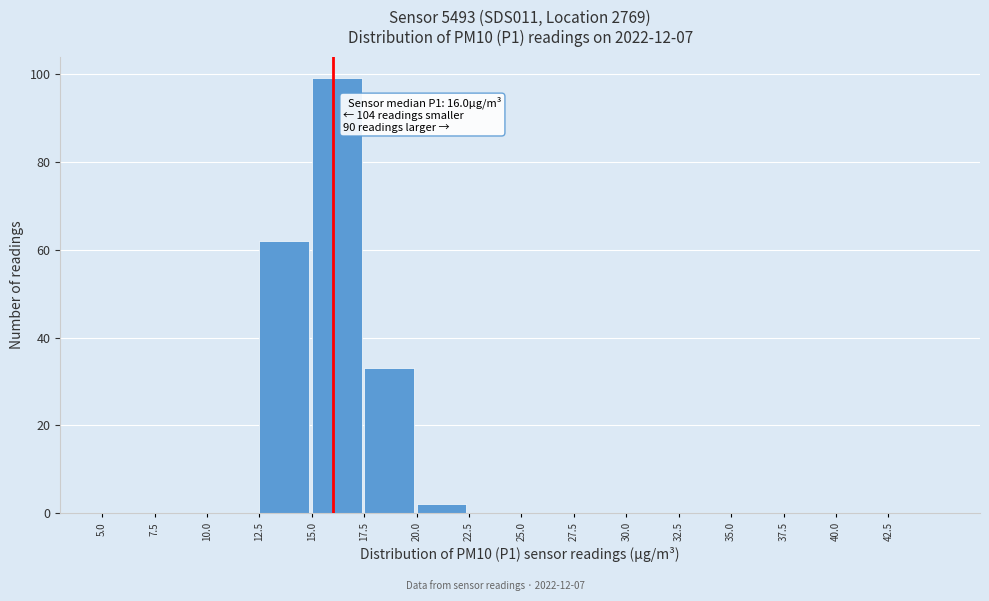

Which range on the x-axis has the tallest bar?

15.0 to 17.5